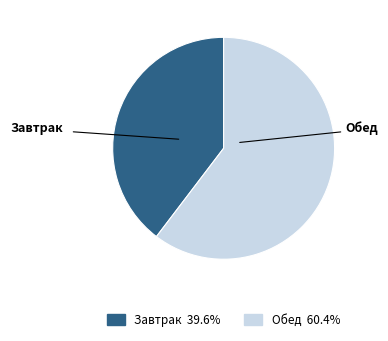

Which category has the smallest portion of the pie?

Завтрак